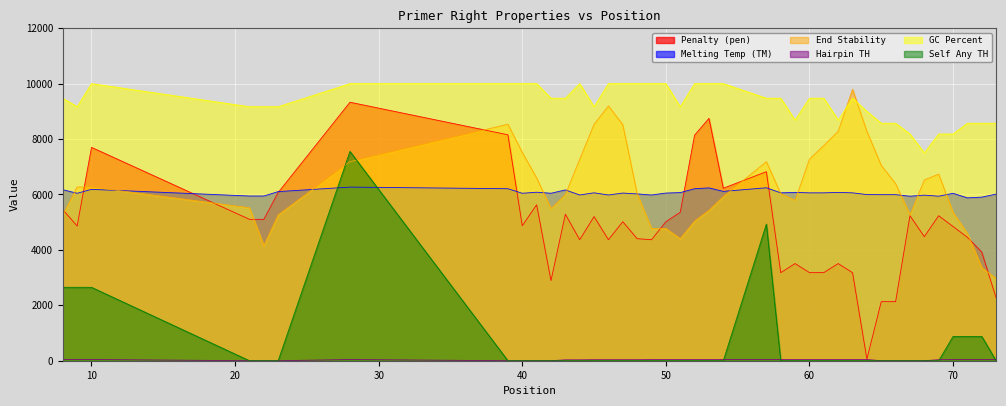

Which series ends up on top after the final intersection of PRIMER_RIGHT_0_HAIRPIN_TH and PRIMER_RIGHT_0_SELF_ANY_TH?

PRIMER_RIGHT_0_HAIRPIN_TH